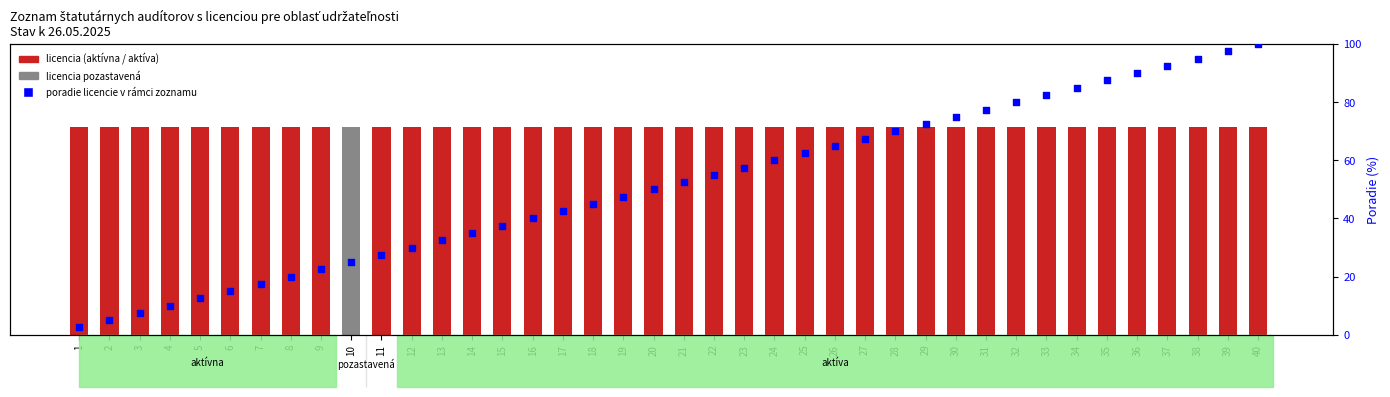

Is the value of poradie licencie (%) at 31 greater than the value of licencia aktívna/aktíva at 37?

Yes